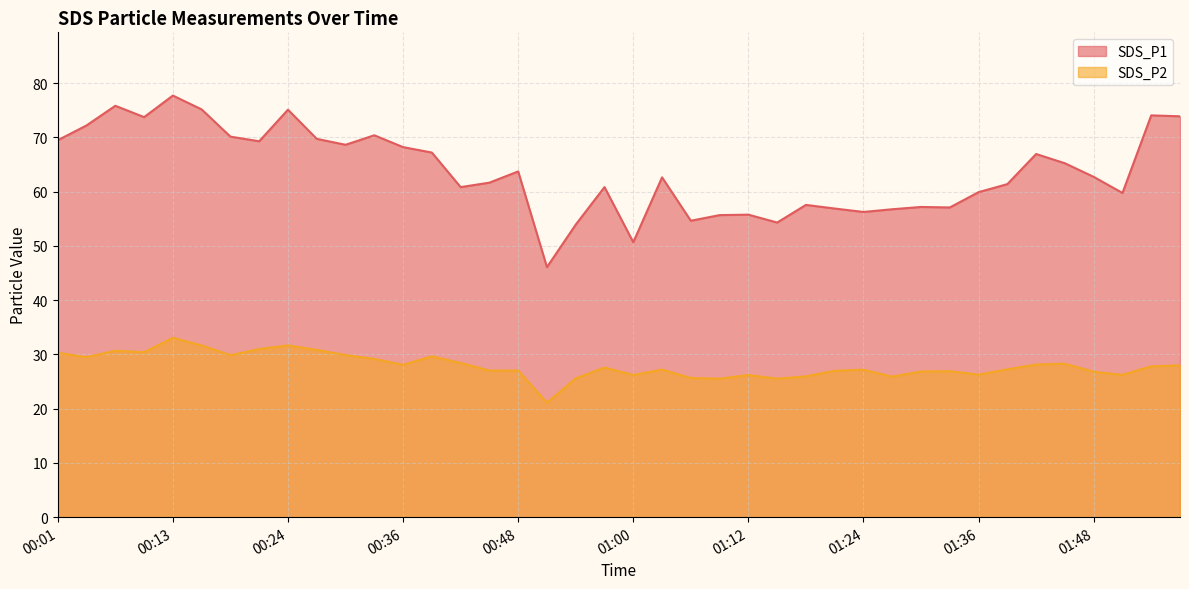

What is the value of the SDS_P1 point at the 22nd from the left?

62.6